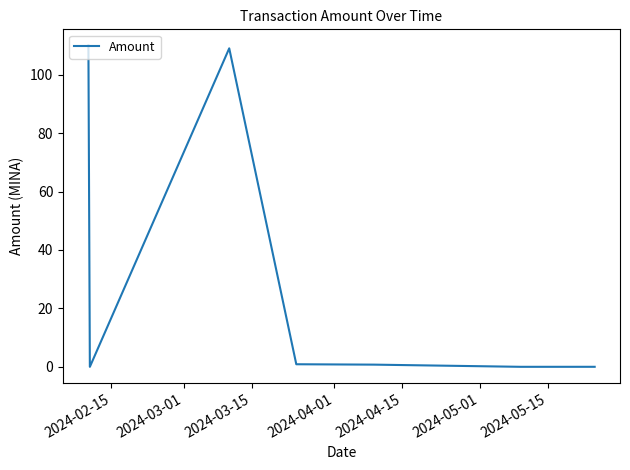

What is the maximum value shown in the chart?

110.0